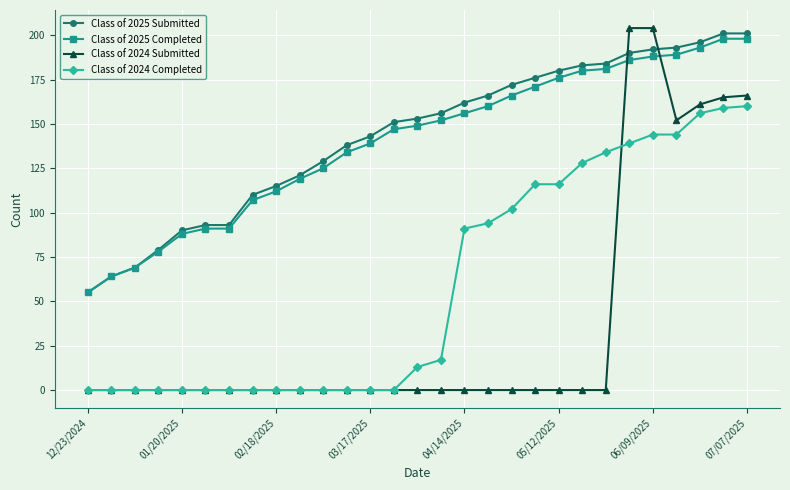

Which series has the largest total across all categories?

Class of 2025 Submitted